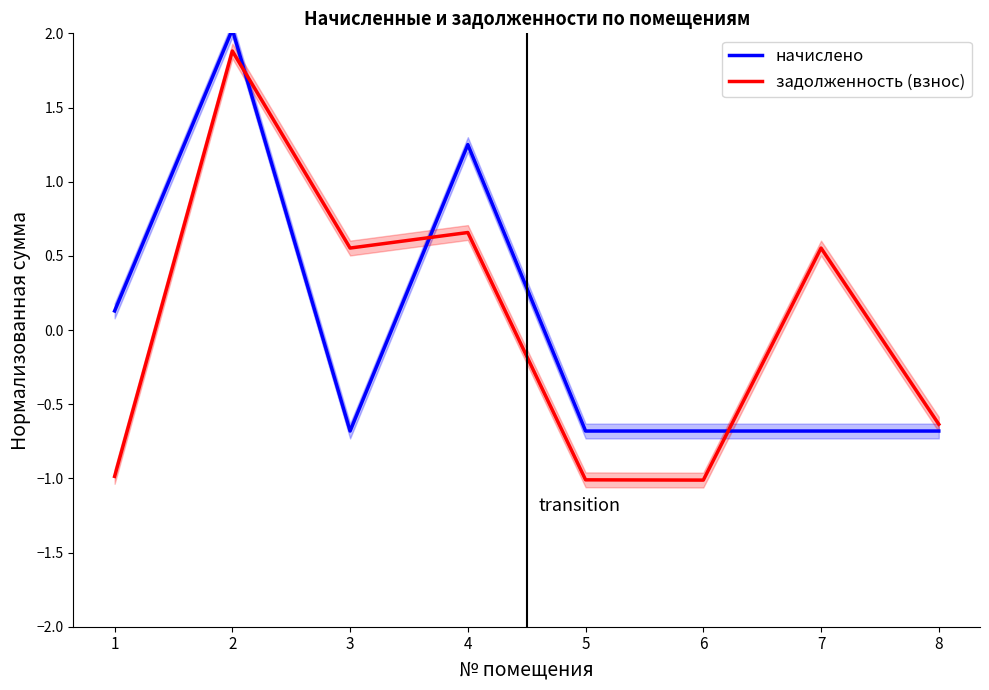

What is the lowest value of the задолженность (взнос) series?

-1.0